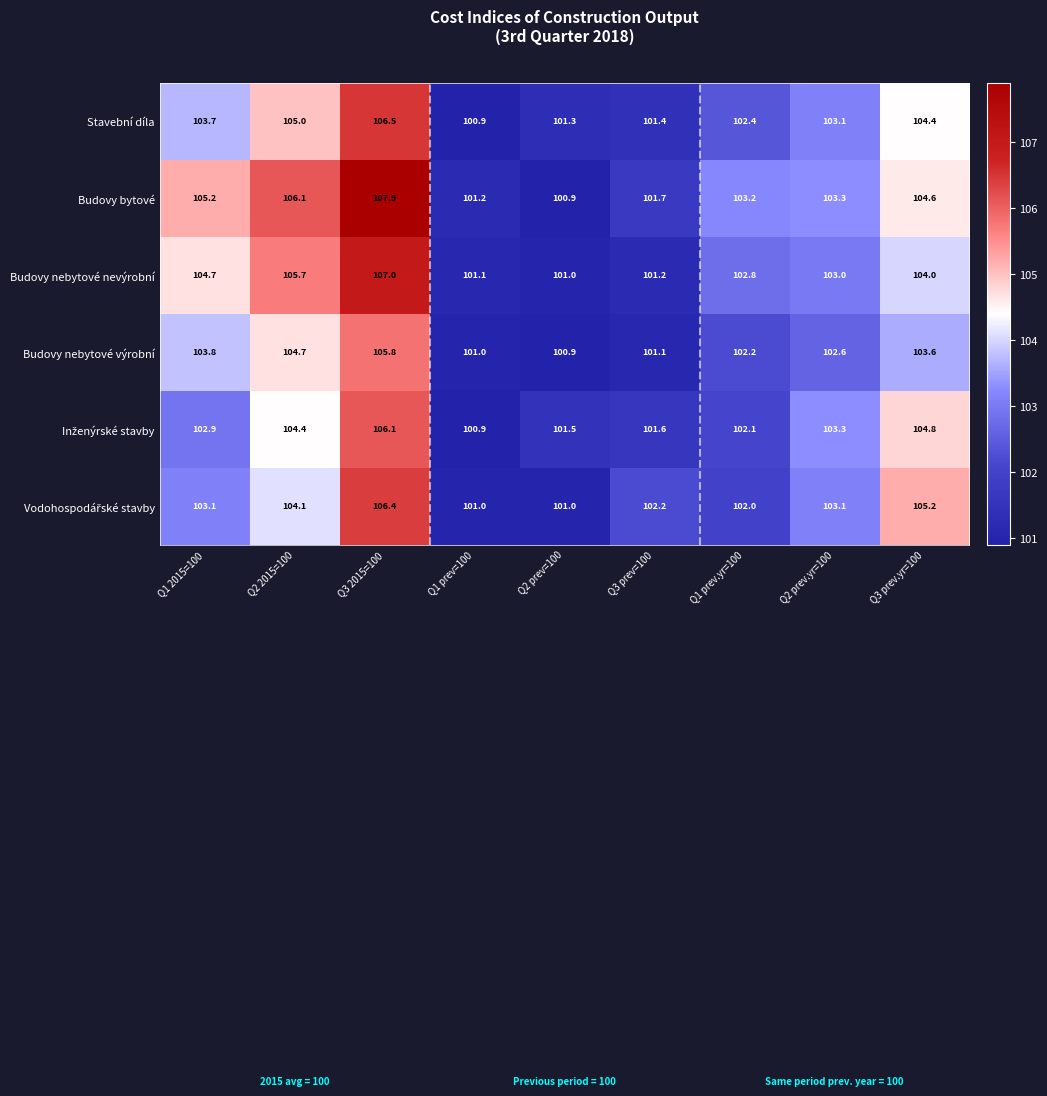

How many values in the Stavební díla series exceed 103?

5